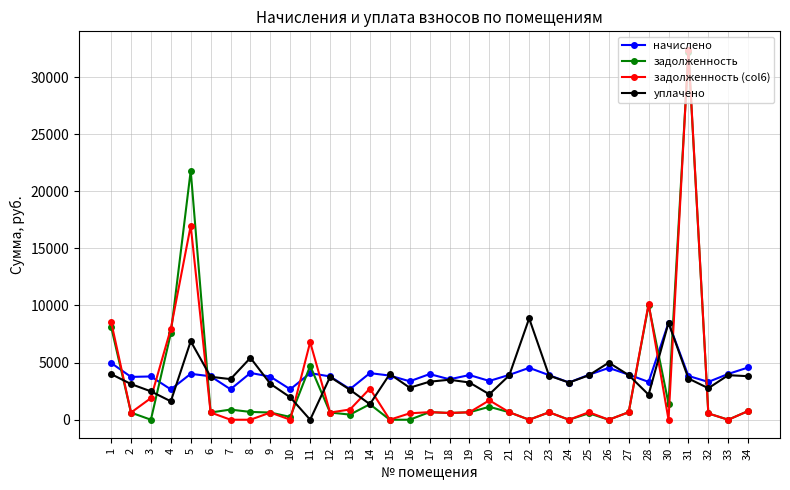

How many values in the уплачено series exceed 3554?

17